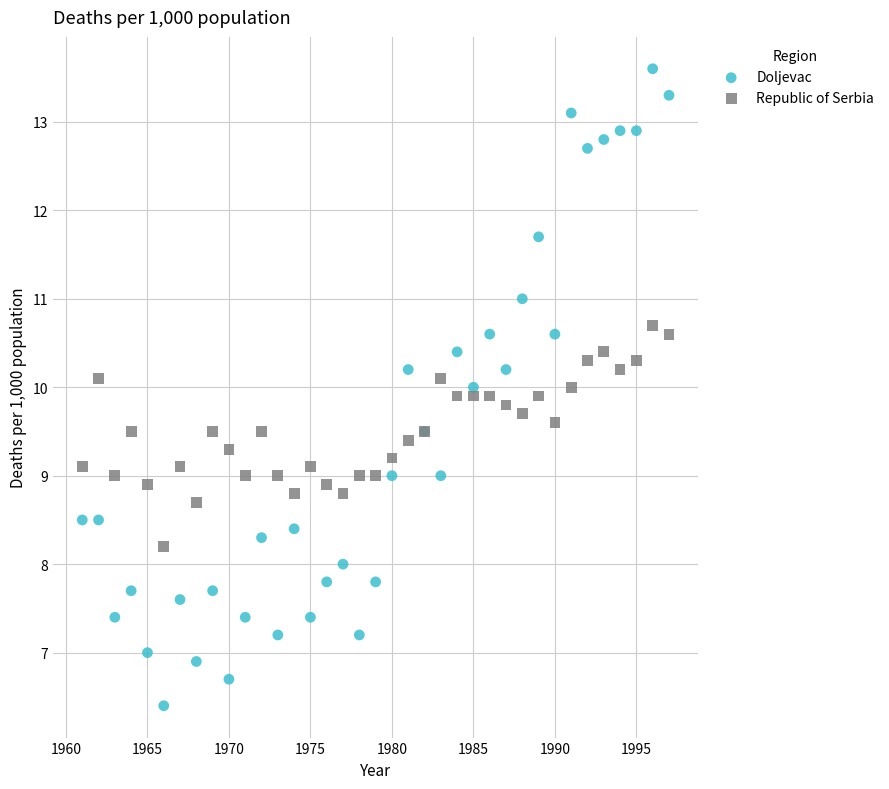

What are all the series names shown in the legend?

Doljevac, Republic of Serbia